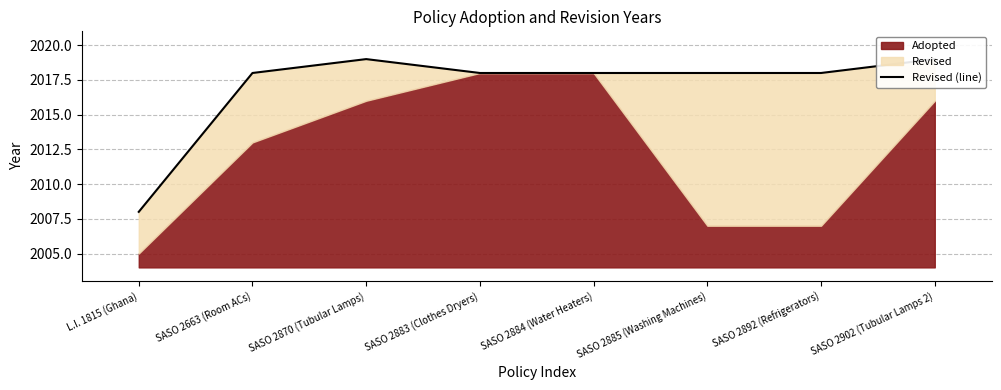

Rank the categories by value from lowest to highest.

L.I. 1815 (Ghana), SASO 2663 (Room ACs), SASO 2883 (Clothes Dryers), SASO 2884 (Water Heaters), SASO 2885 (Washing Machines), SASO 2892 (Refrigerators), SASO 2870 (Tubular Lamps), SASO 2902 (Tubular Lamps 2)